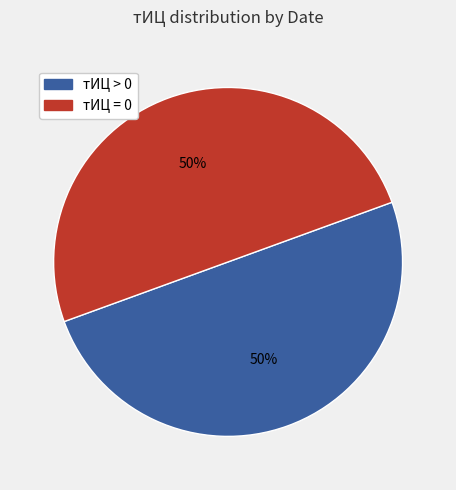

The тИЦ > 0 slice represents 64% of the pie. True or false?

False